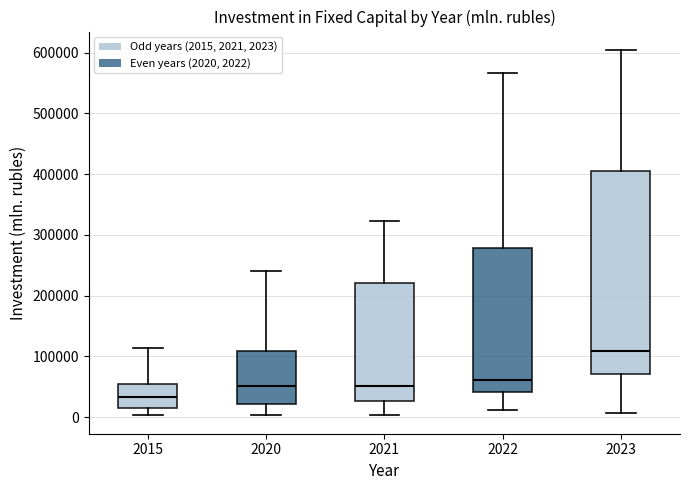

Reading left to right, read every box against the y-axis: the position of its median line, the range the box covers, and the ends of its whiskers. The values are not printed on the chart, so give them approximately, as read against the axis.

2015: median 30000, box 10000 to 60000, whiskers 0 to 110000
2020: median 50000, box 20000 to 110000, whiskers 0 to 240000
2021: median 50000, box 30000 to 220000, whiskers 0 to 320000
2022: median 60000, box 40000 to 280000, whiskers 10000 to 570000
2023: median 110000, box 70000 to 400000, whiskers 10000 to 600000